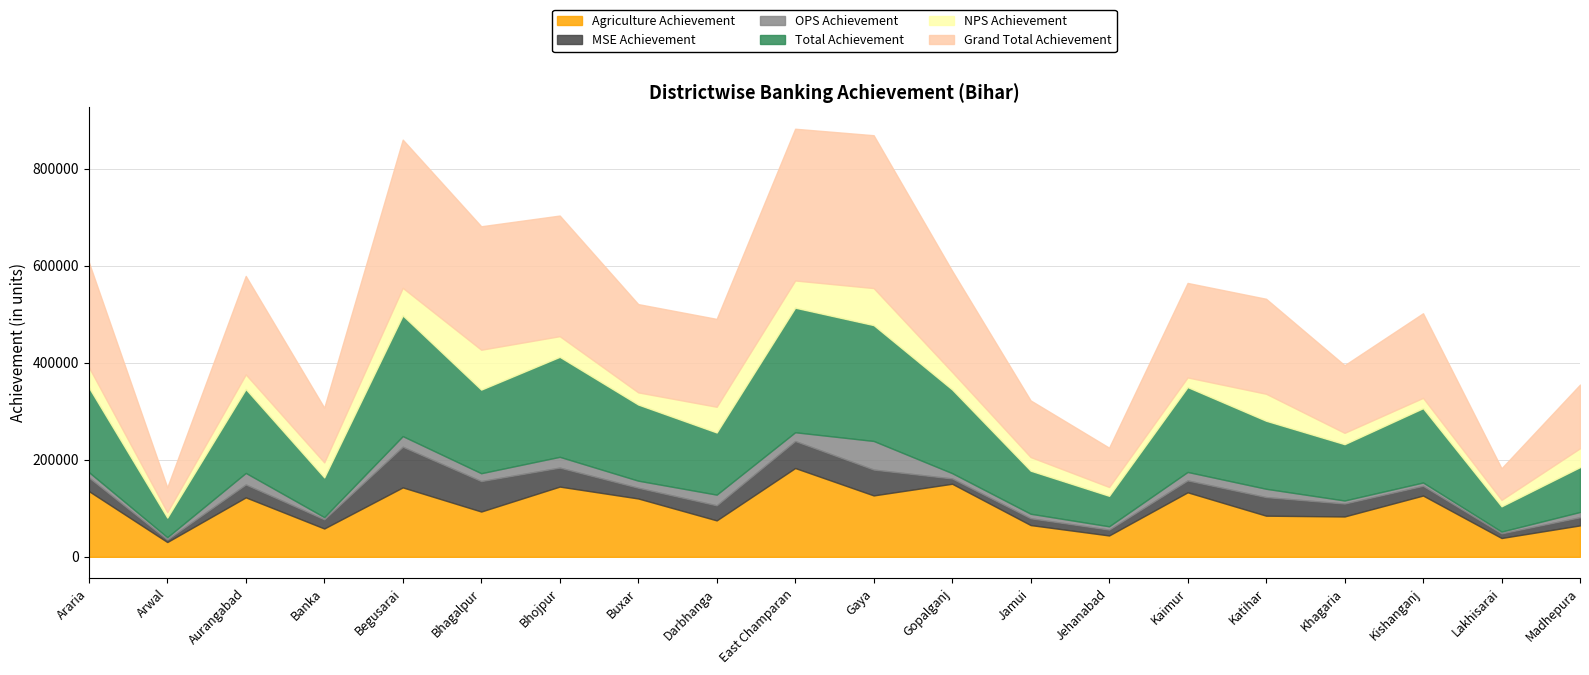

What is the maximum value shown in the chart?

315051